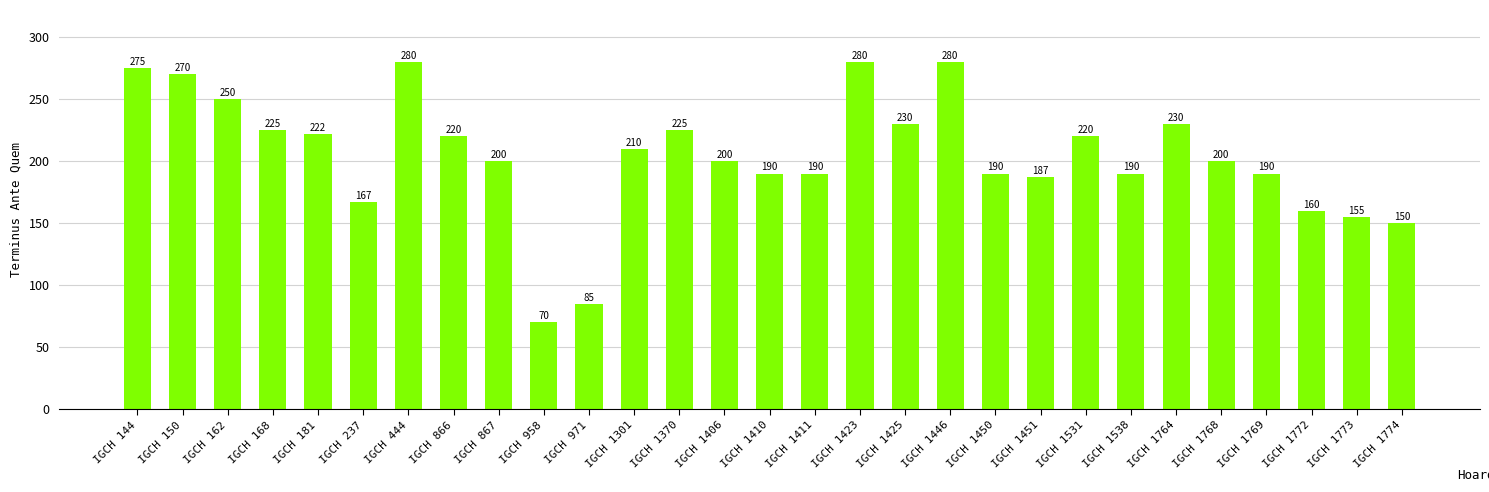

Where is the data nearest to the value 175?

IGCH 237